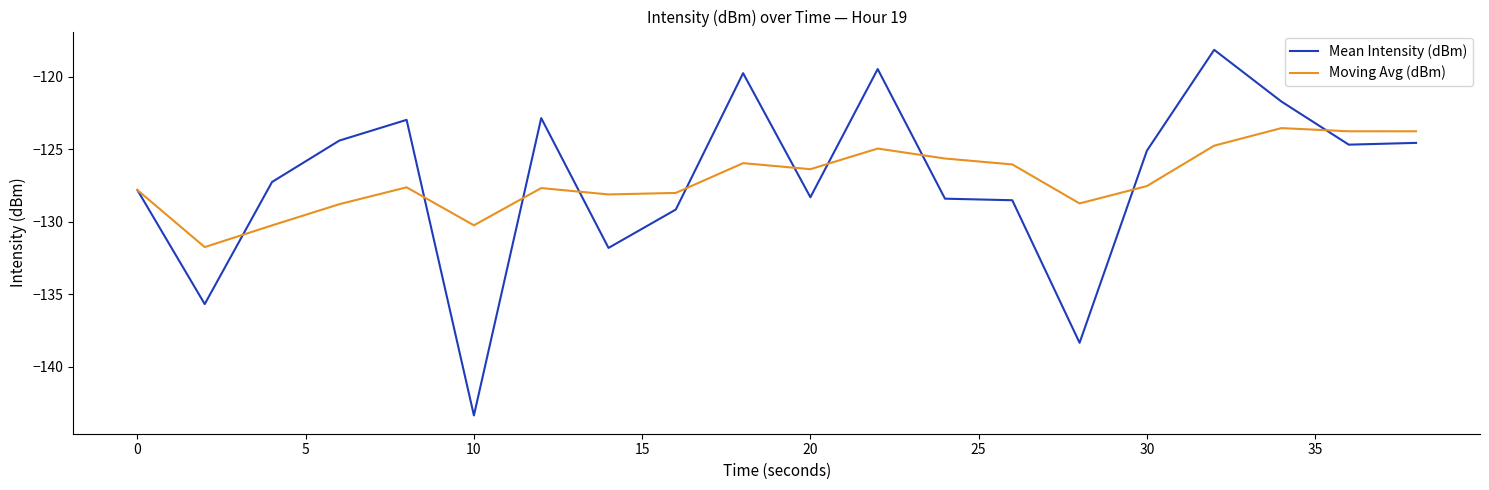

Is this an area chart (filled region under the line)?

No